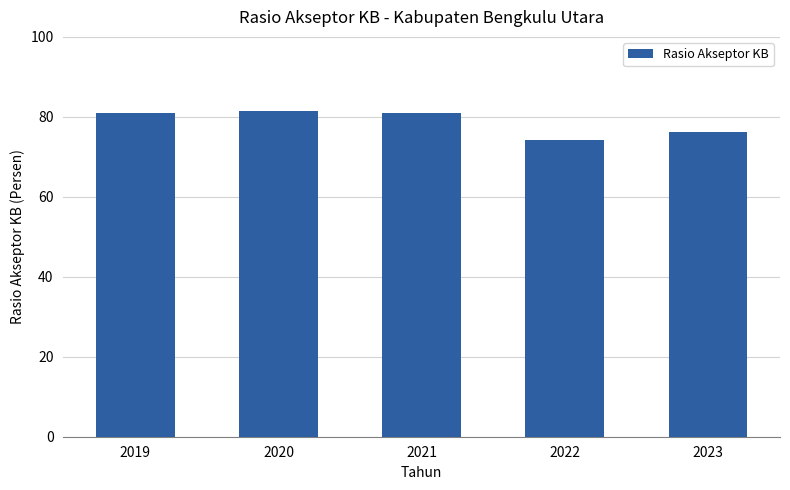

What is the greatest value displayed?

81.4